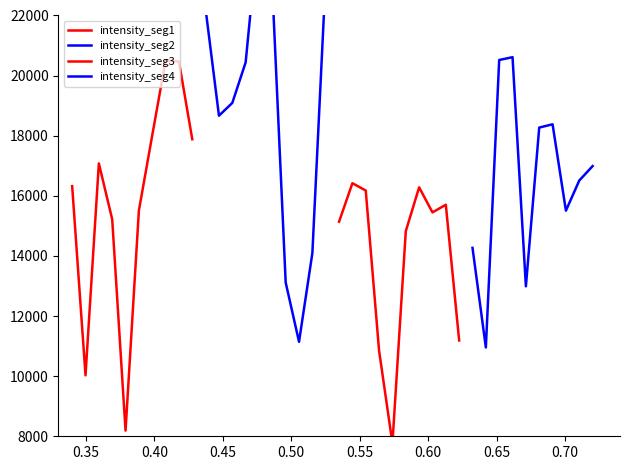

What is the maximum value for intensity_seg3?

16419.8